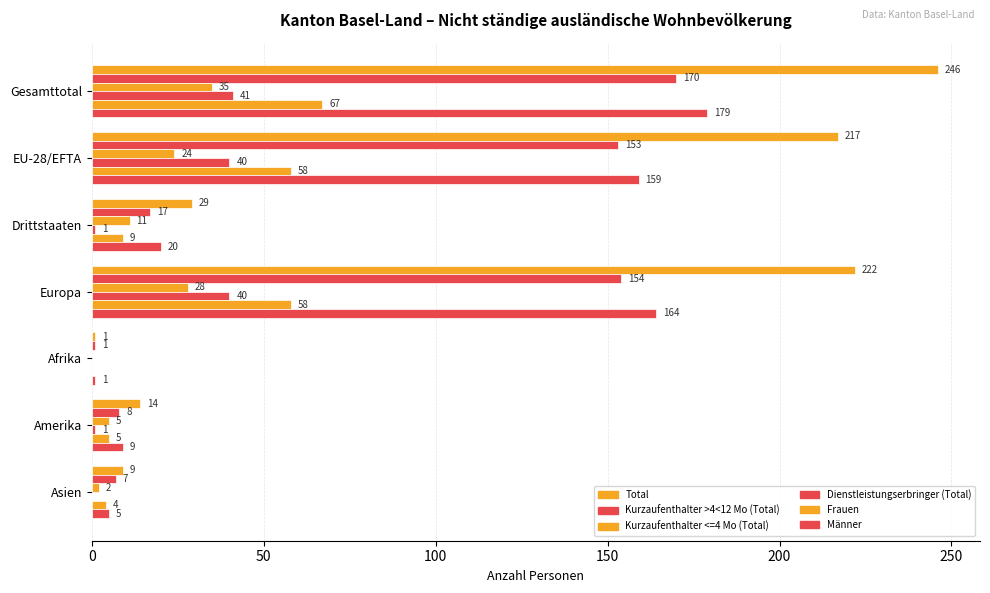

What is the value of the Kurzaufenthalter <=4 Mo (Total) bar at the 1st from the left?

35